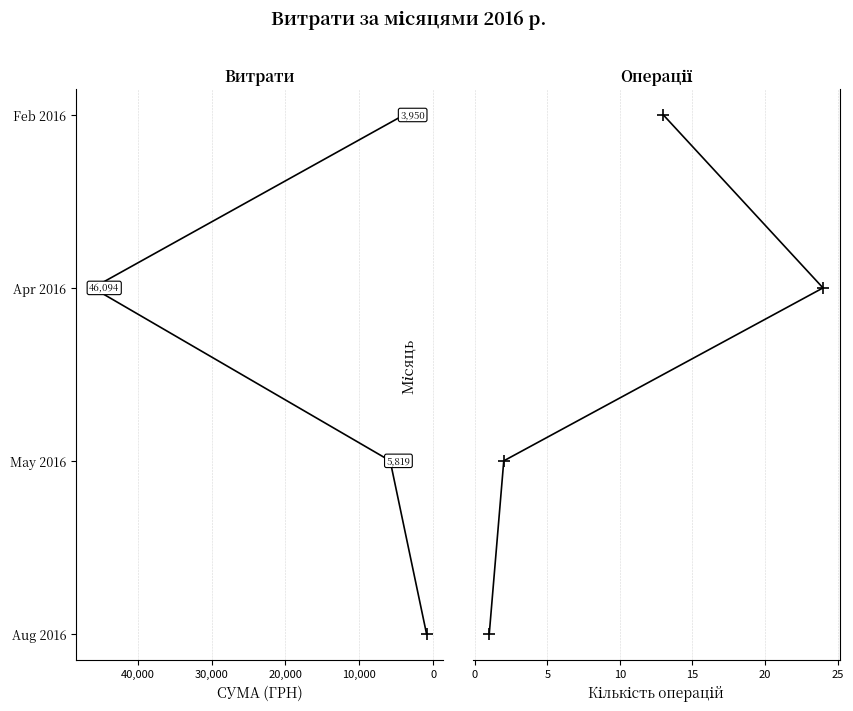

Reading right to left, list all the values displayed in this chart.

СУМА (ГРН): 3	2	1	0
Кількість операцій: 3	2	1	0